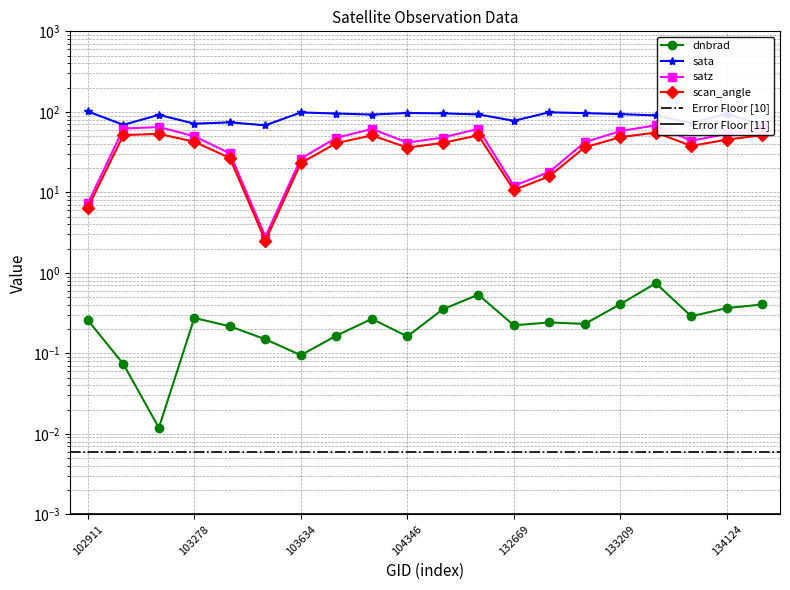

True or false: dnbrad and satz intersect in this chart.

False